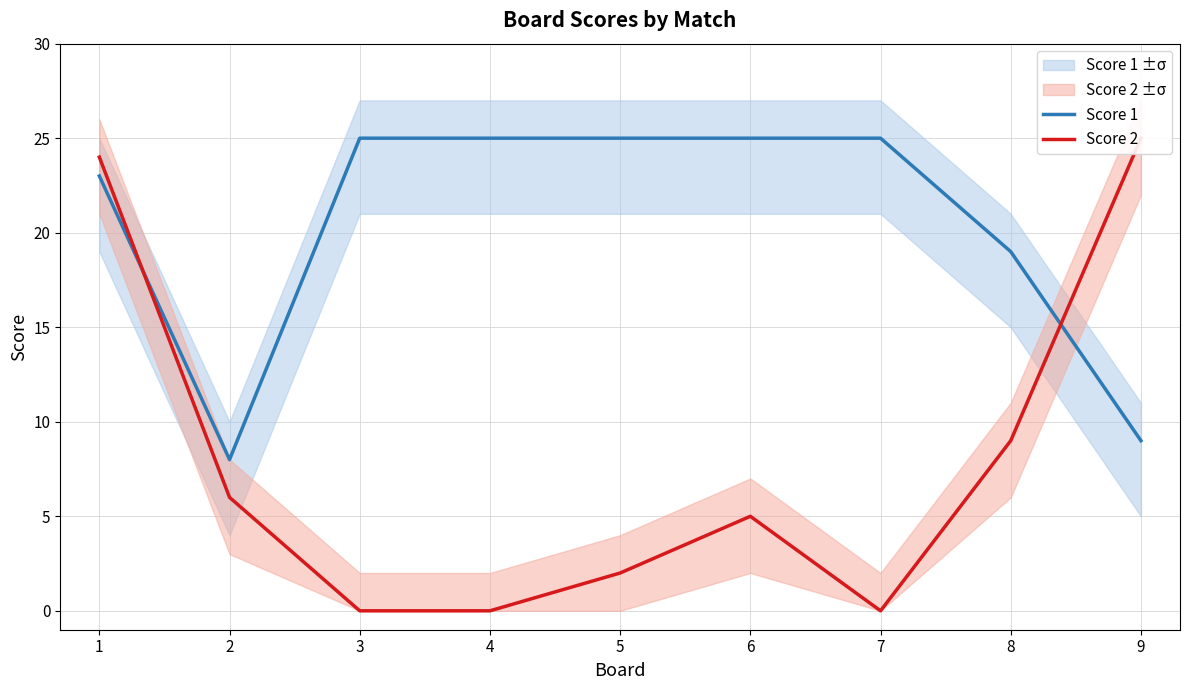

At which label does Score 2 first exceed 5?

1